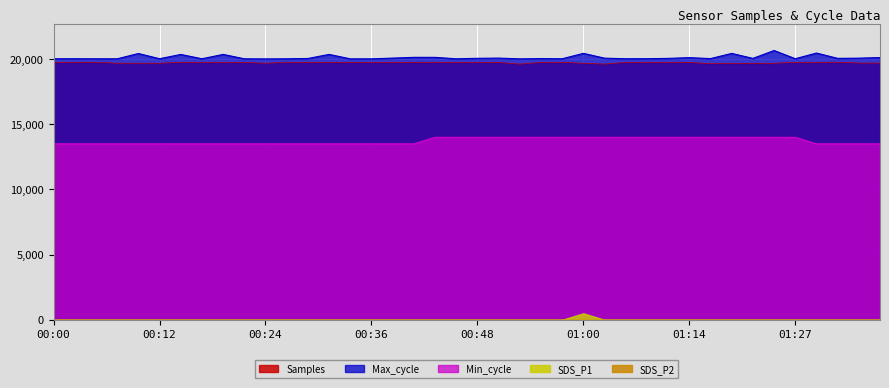

The value of Samples at 00:34 is 6555.4. True or false?

False